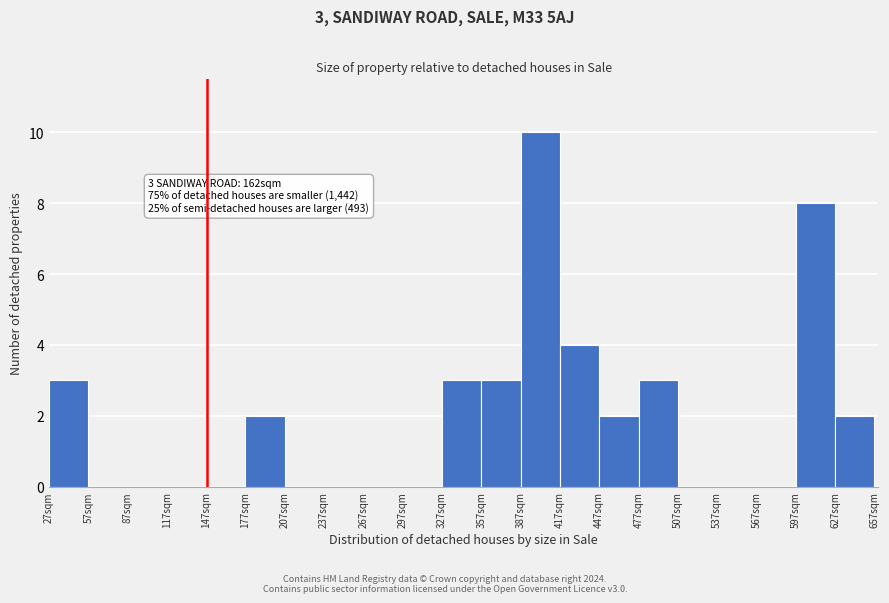

Over which range of the x-axis is the bar tallest?

387 to 417